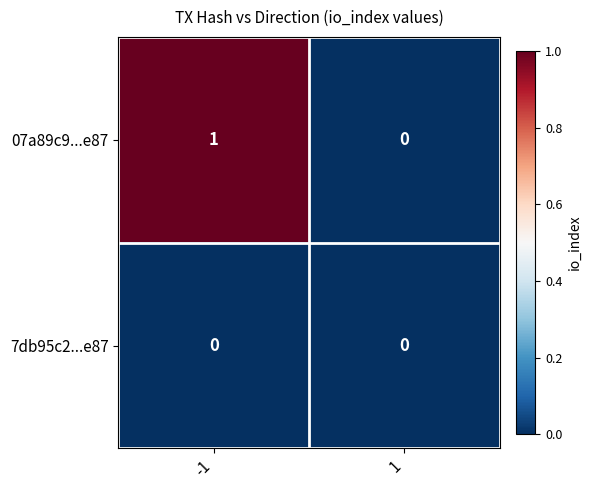

List the series in order of their peak value, highest first.

07a89c9...e87, 7db95c2...e87